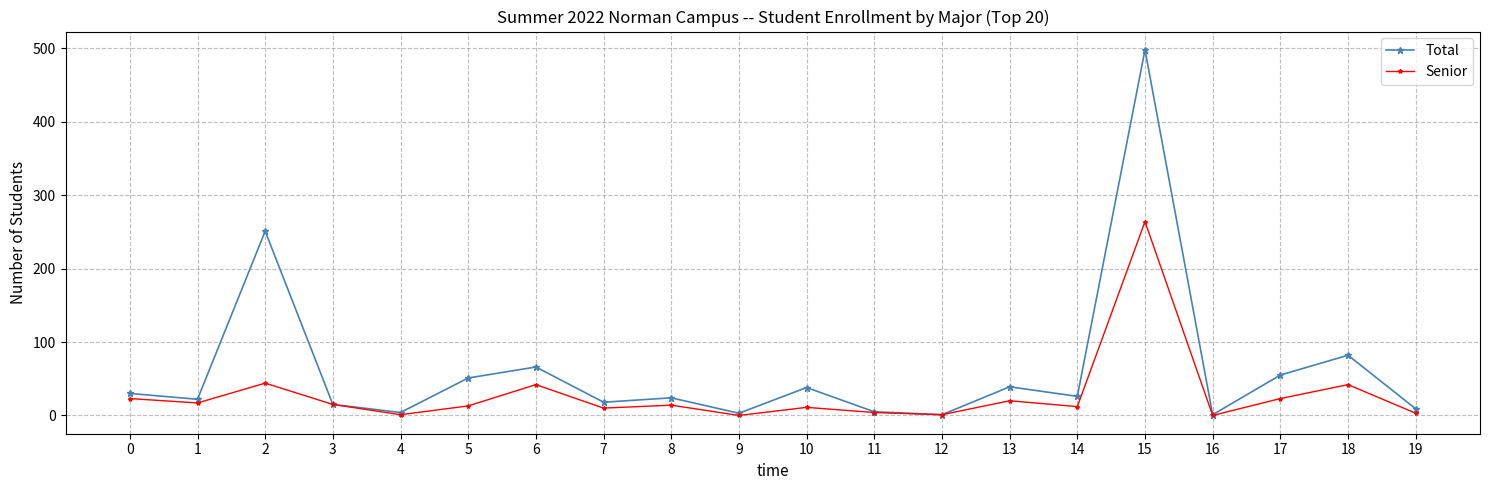

In Total, how many points are lower than both neighbors (excluding endpoints)?

7